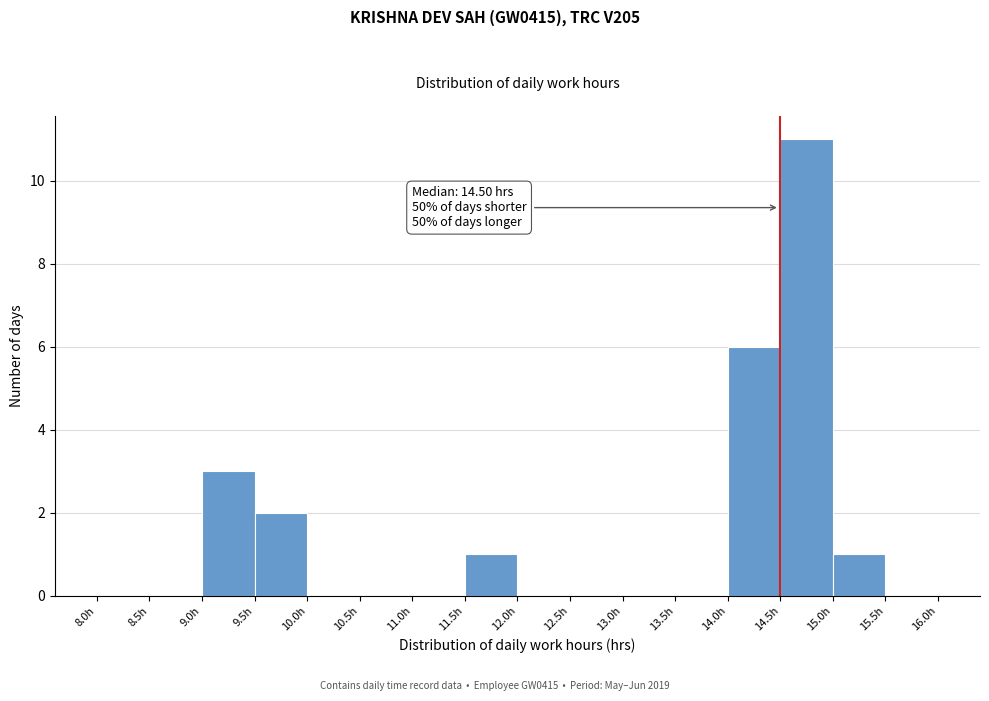

Which range on the x-axis has the tallest bar?

14.5 to 15.0